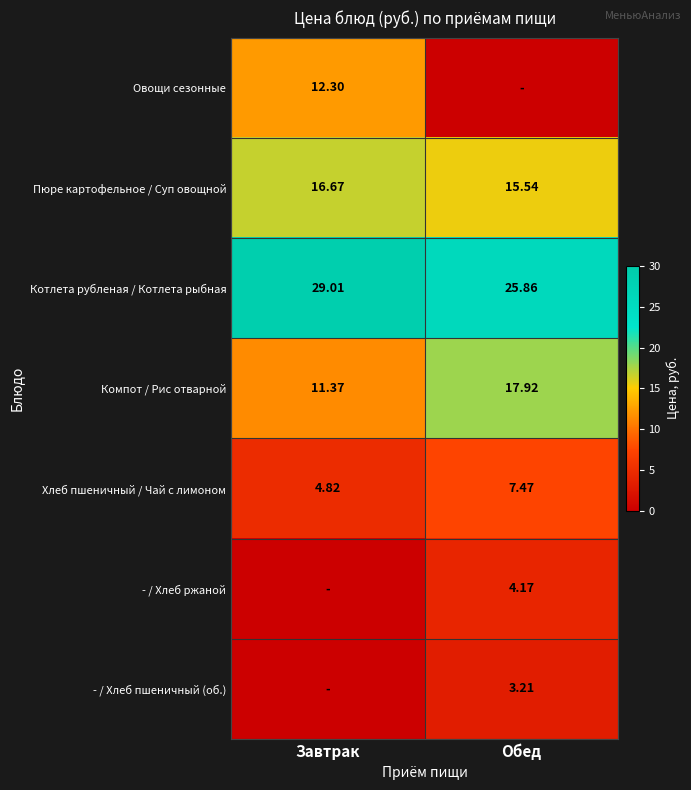

Which category has the highest value in the Котлета рубленая / Котлета рыбная series?

Завтрак